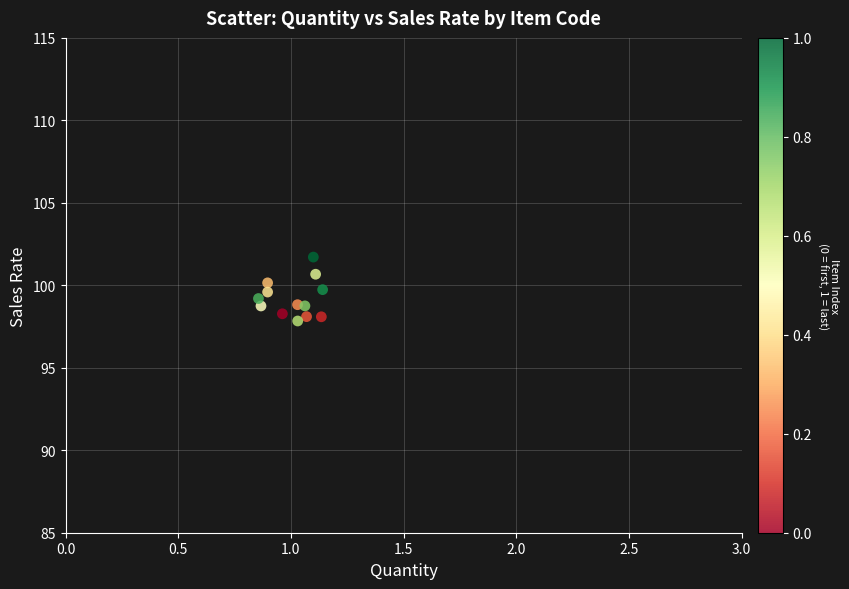

What is the range of Y values (max minus min)?

3.9